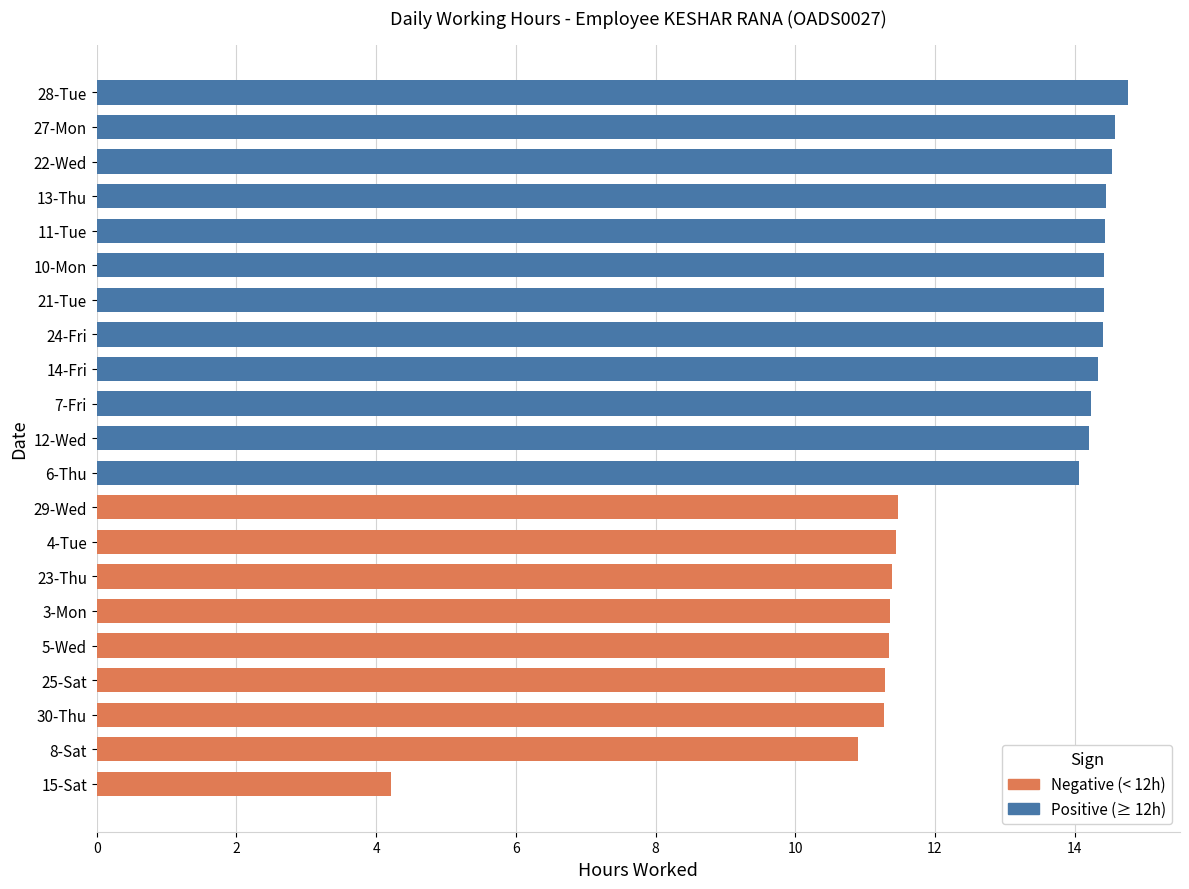

Which label corresponds to the largest value in the chart?

28-Tue